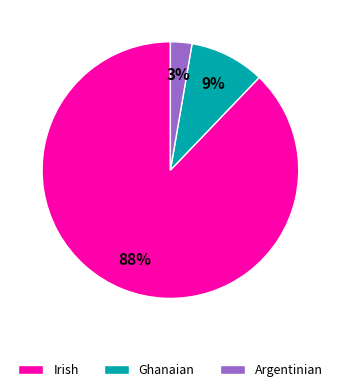

Which has a higher value, Irish or Ghanaian?

Irish